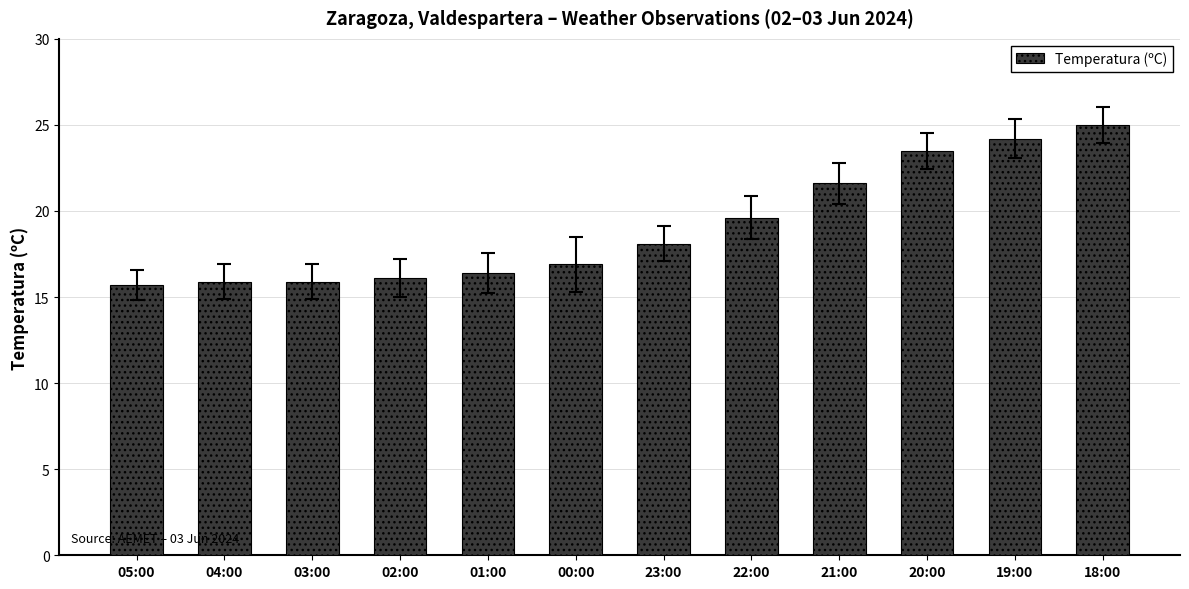

What is the label of the 7th bar from the right?

00:00